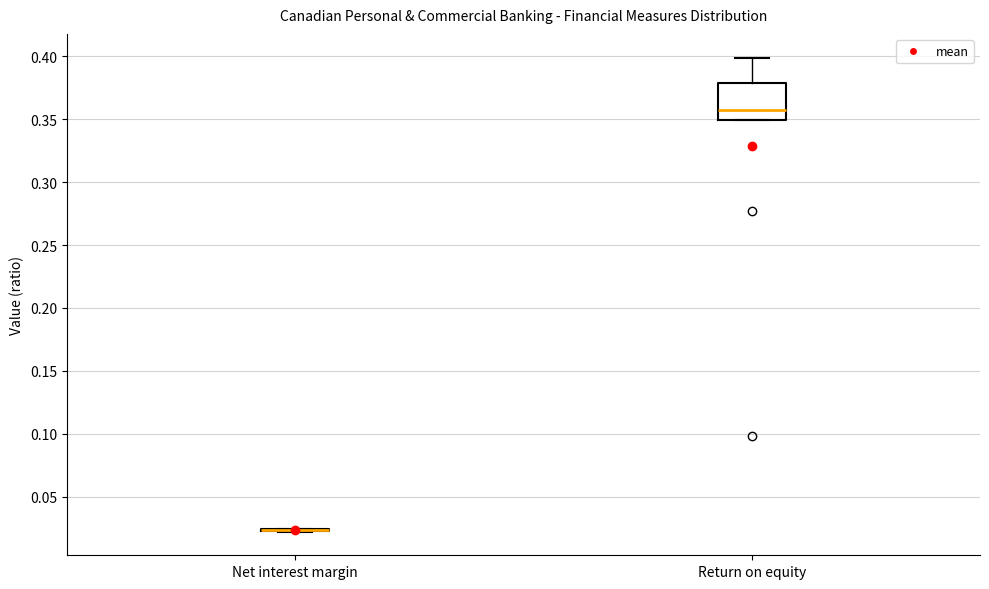

Reading left to right, read every box against the y-axis: the position of its median line, the range the box covers, and the ends of its whiskers. The values are not printed on the chart, so give them approximately, as read against the axis.

Net interest margin: box collapsed to a line at 0.025, whiskers 0.020 to 0.025
Return on equity: median 0.355, box 0.350 to 0.380, whiskers 0.350 to 0.400